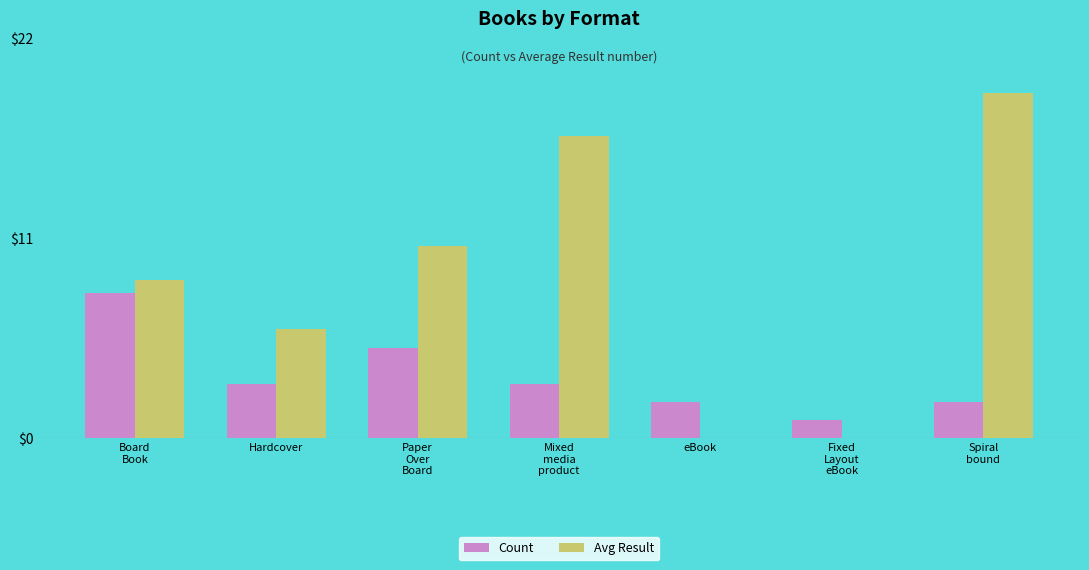

What is the sum of the Count values at Board
Book and eBook?

10.0